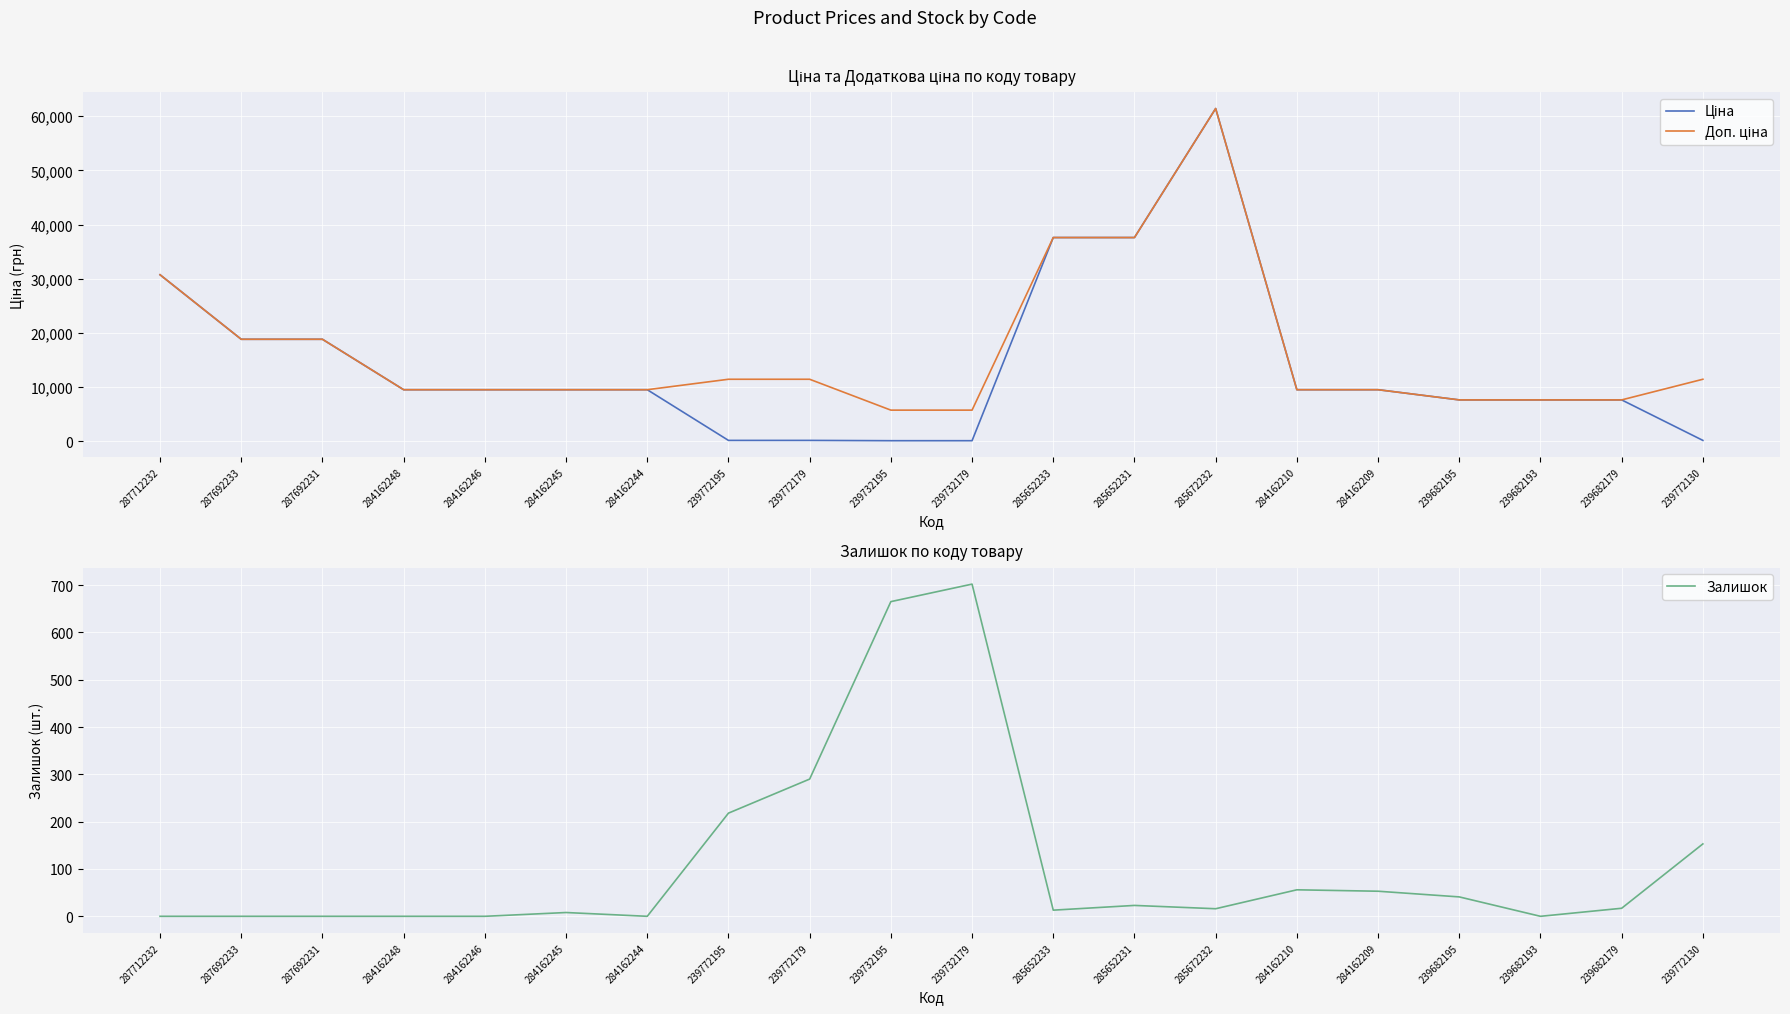

What is the maximum value for Доп. ціна?

61434.3